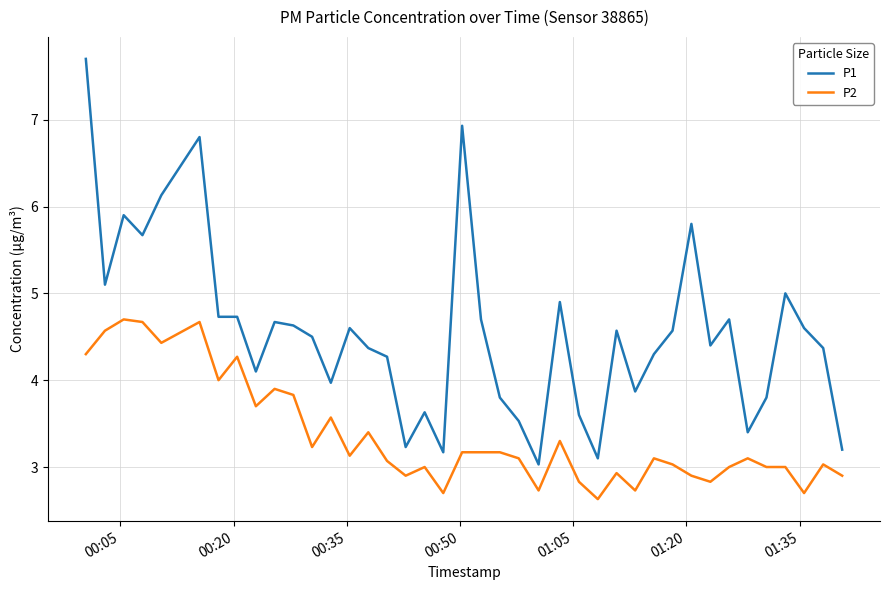

Which series has the largest total across all categories?

P1